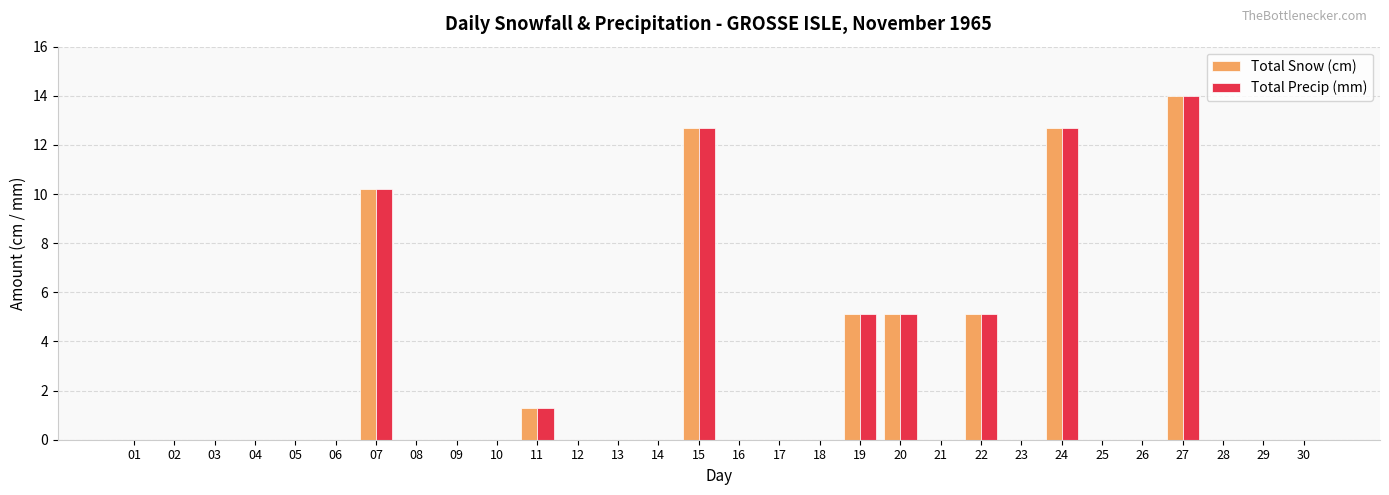

Which category has the highest value in the Total Precip (mm) series?

27